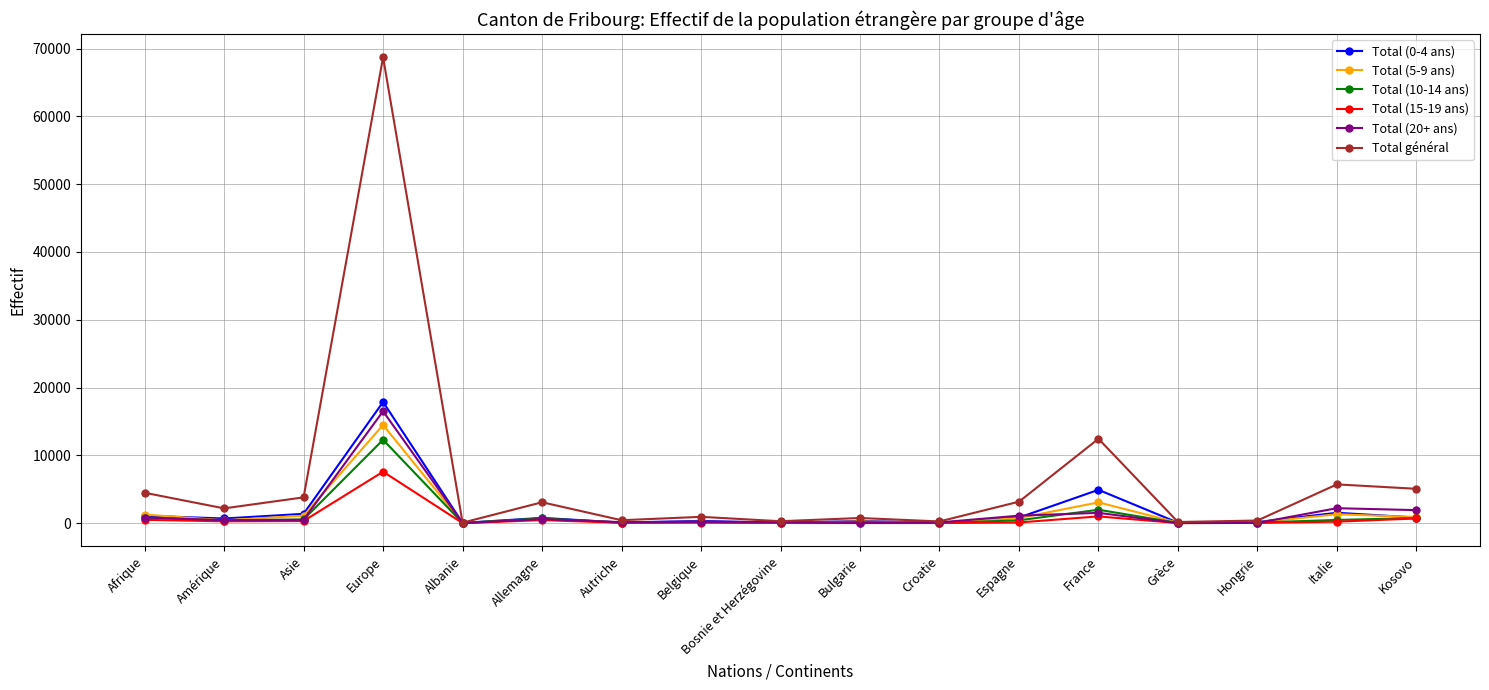

After their last crossing, which series has the higher values: Total (20+ ans) or Total (15-19 ans)?

Total (20+ ans)